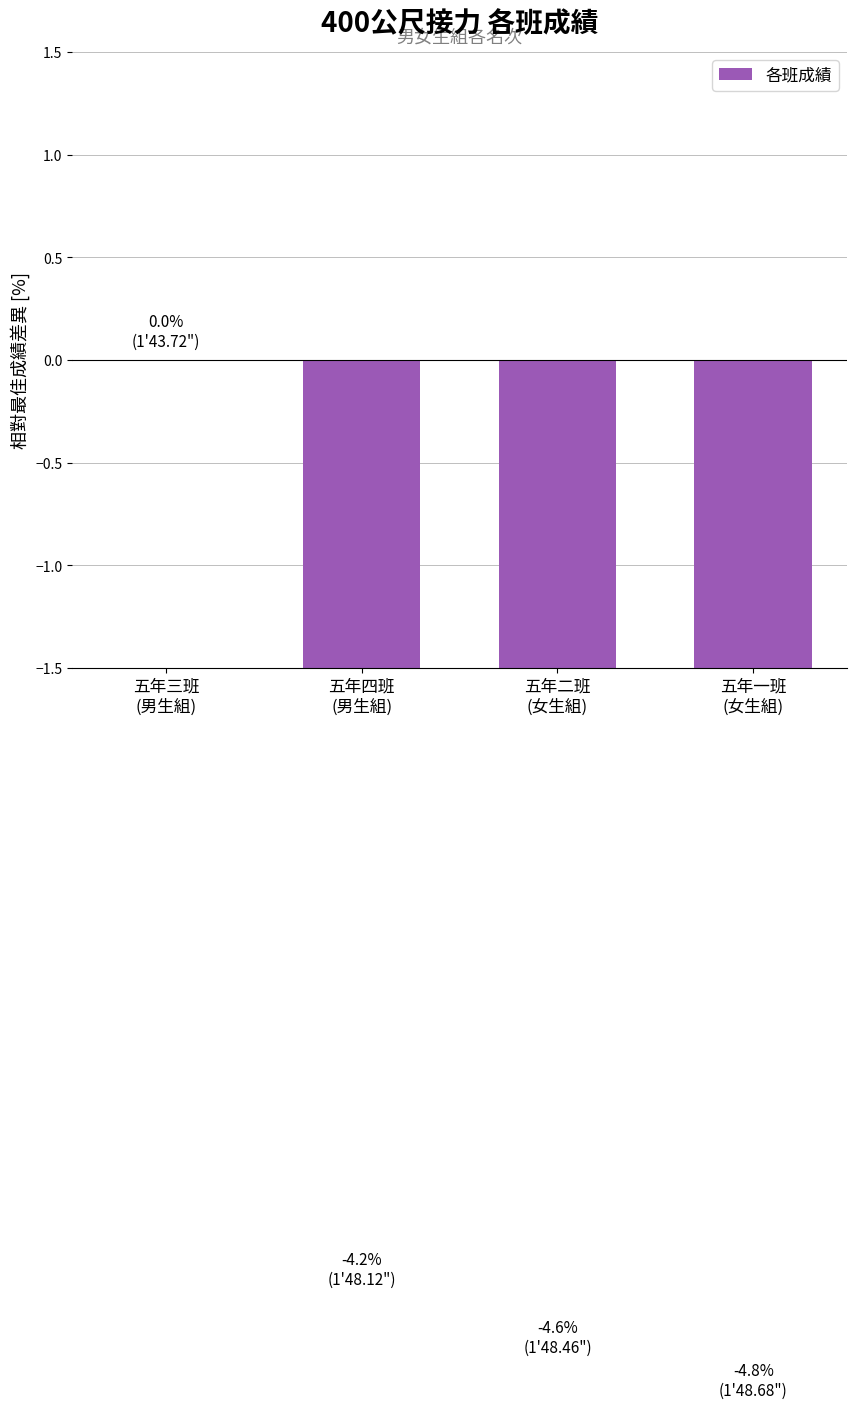

List the labels in order of value, largest first.

五年三班
(男生組), 五年四班
(男生組), 五年二班
(女生組), 五年一班
(女生組)